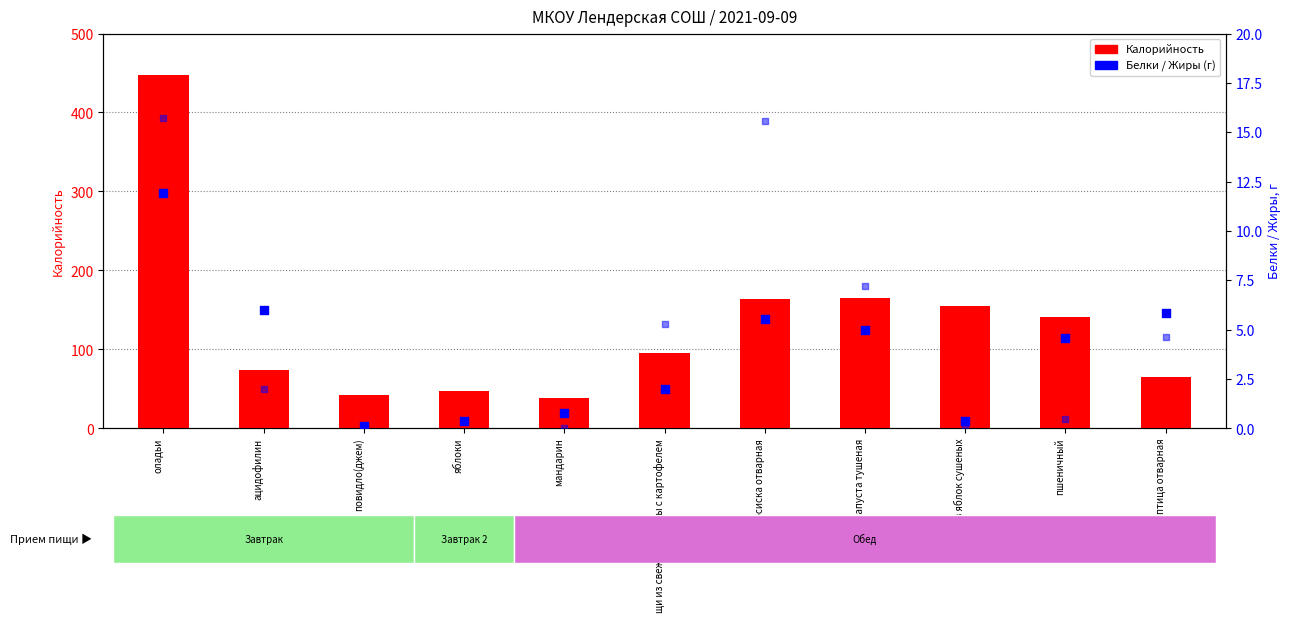

Is the value of Белки at ацидофилин greater than the value of Калорийность at повидло(джем)?

No